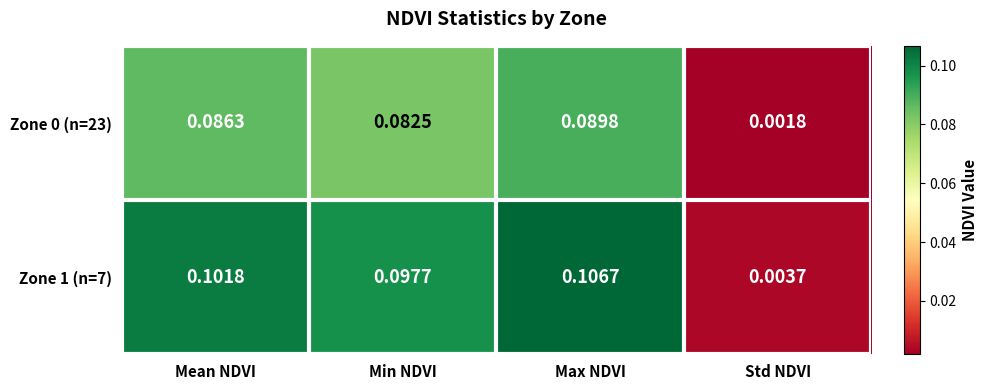

Rank the categories by Zone 0 (n=23) value from highest to lowest.

Max NDVI, Mean NDVI, Min NDVI, Std NDVI